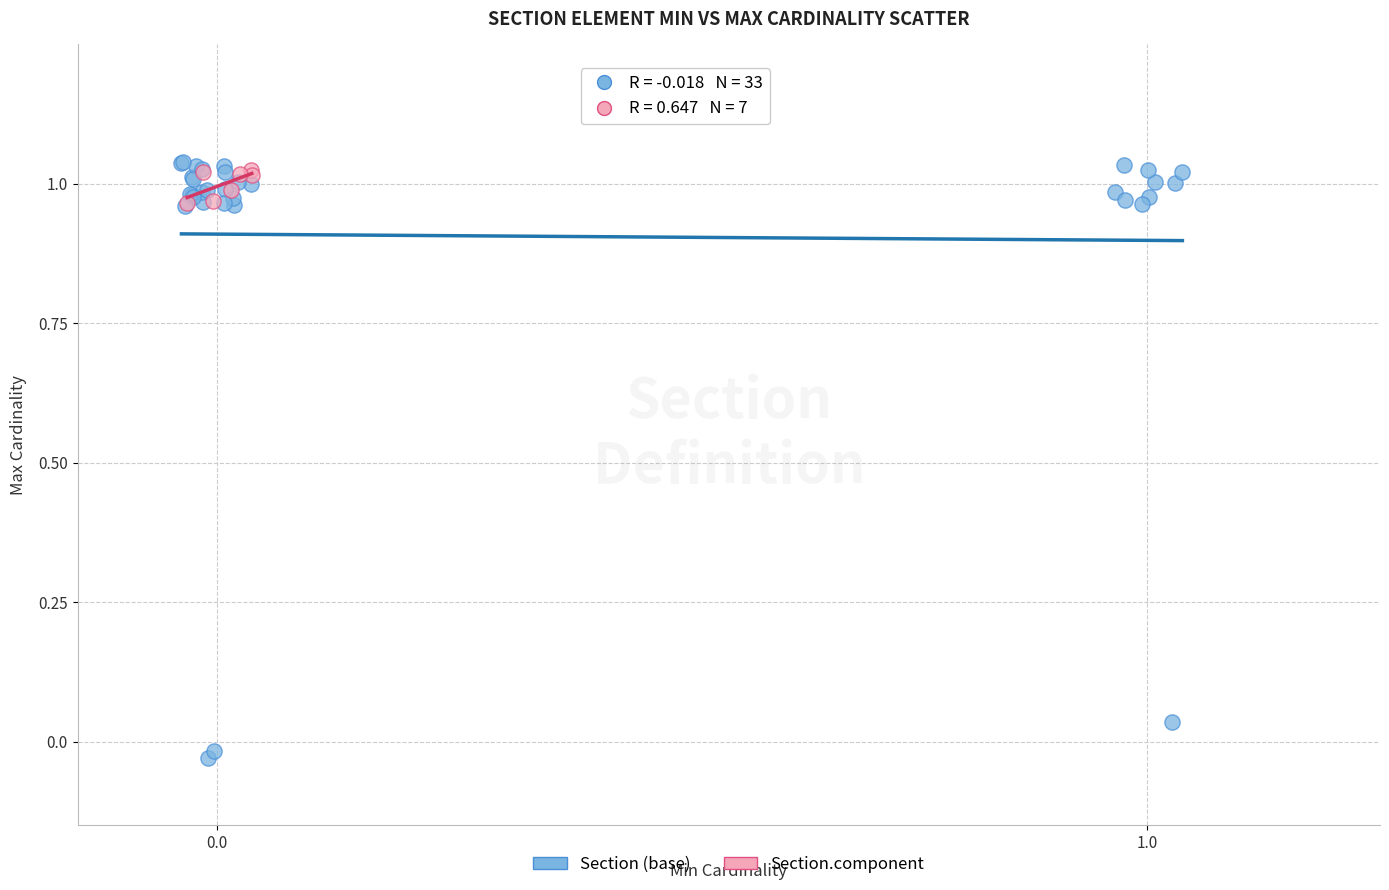

Which series contains the lowest Y value?

Section (base)